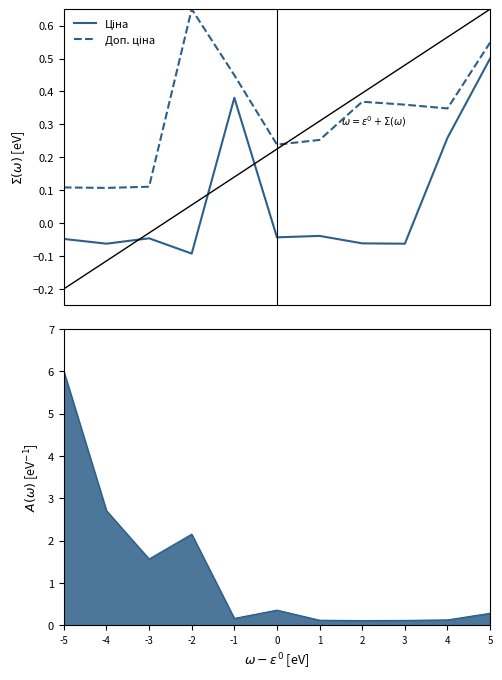

Between 0 and 1, which is larger?

1